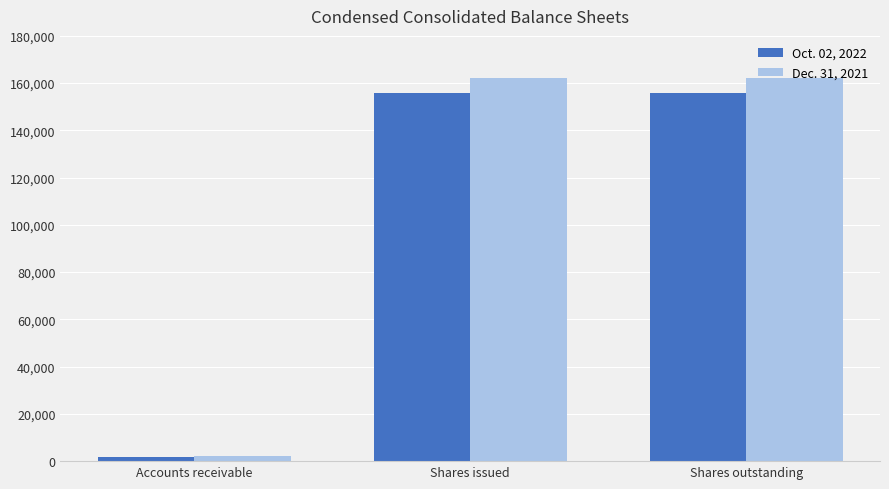

How many Dec. 31, 2021 values are between 2012 and 162251?

3